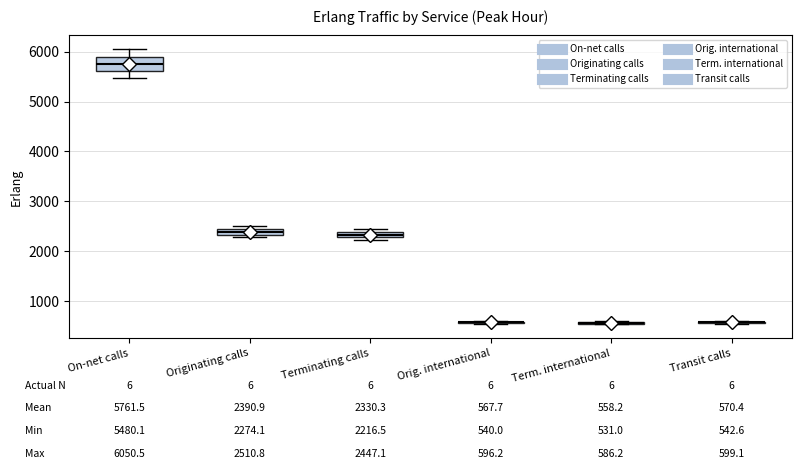

Comparing the boxes themselves (not the whiskers), which one is the tallest?

On-net calls